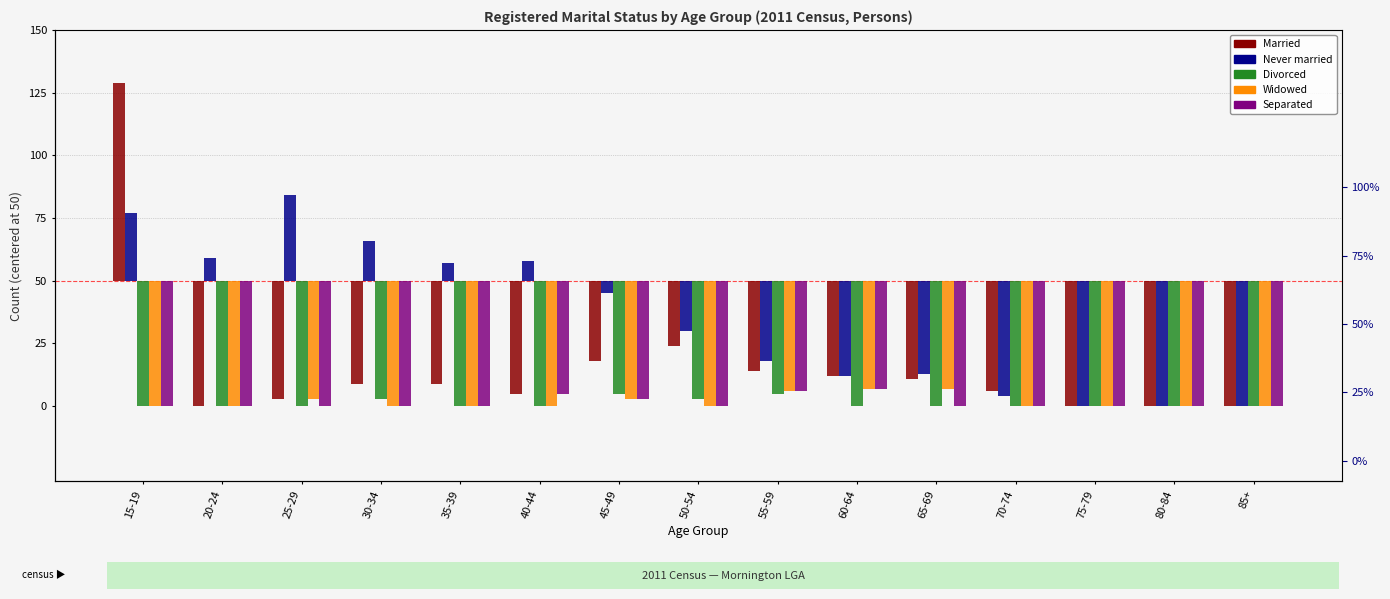

Which series has the largest total across all categories?

Never married